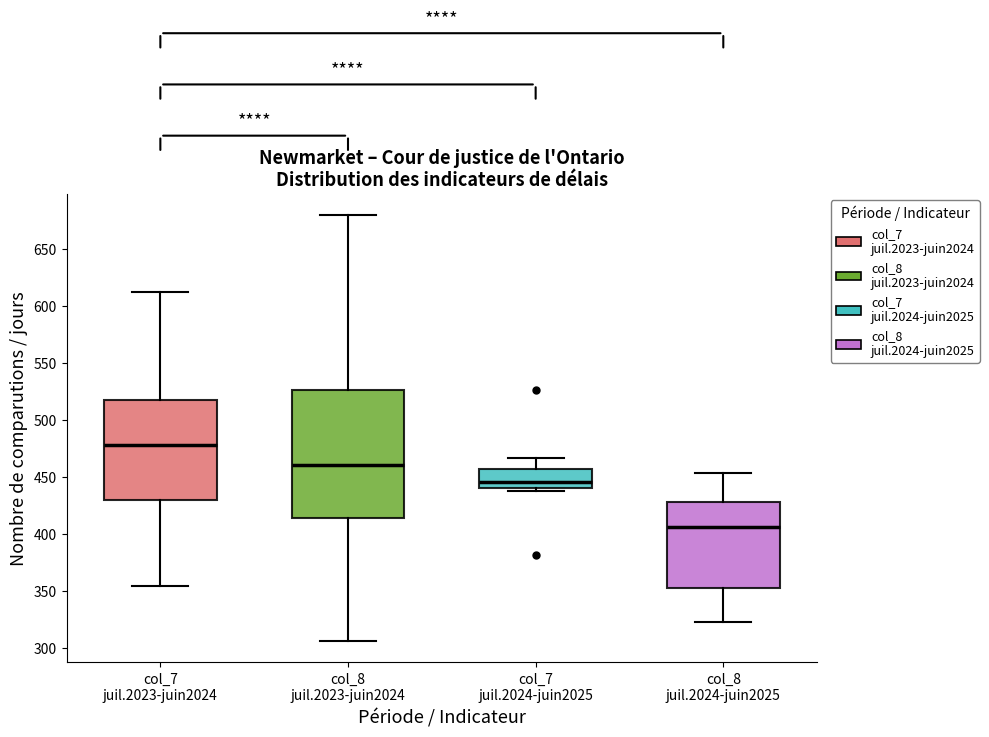

Where does the median line of the box for col_7 juil.2024-juin2025 sit on the y-axis? The values are not printed on the chart, so give them approximately, as read against the axis.

445